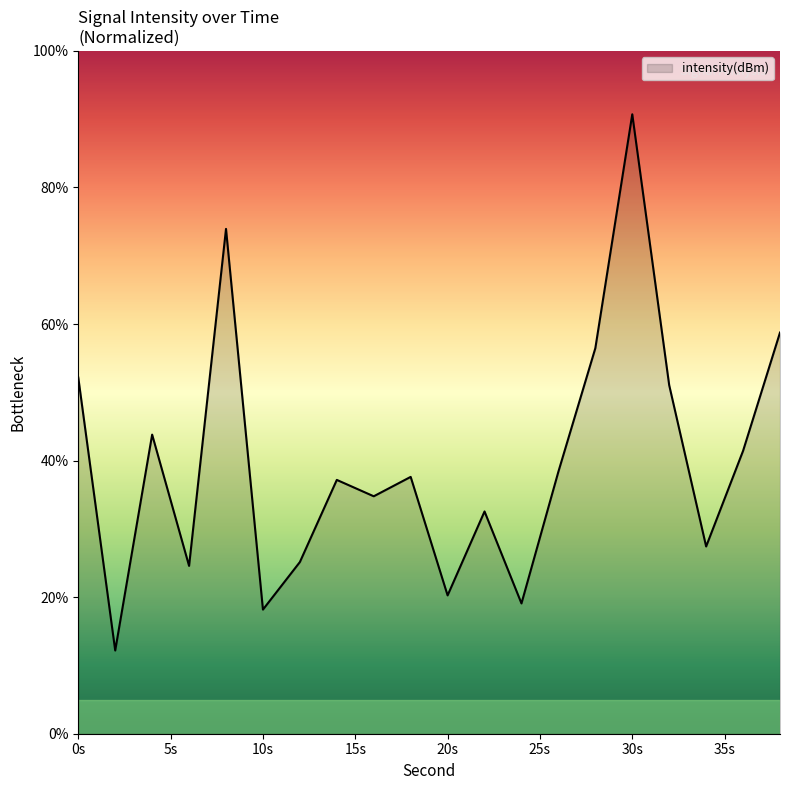

How many lines are shown in the chart?

1